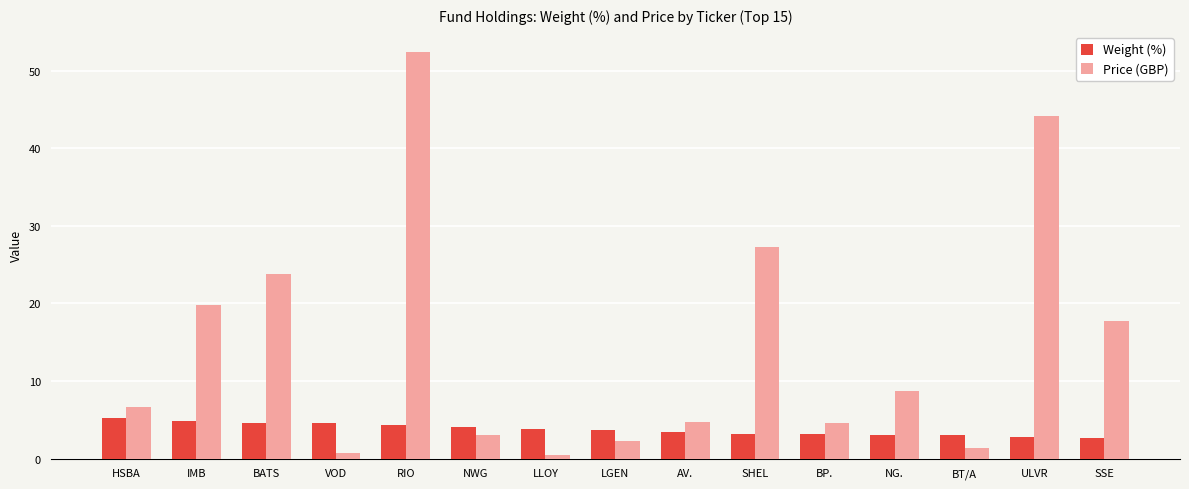

What is the sum of all Price (GBP) values?

217.8